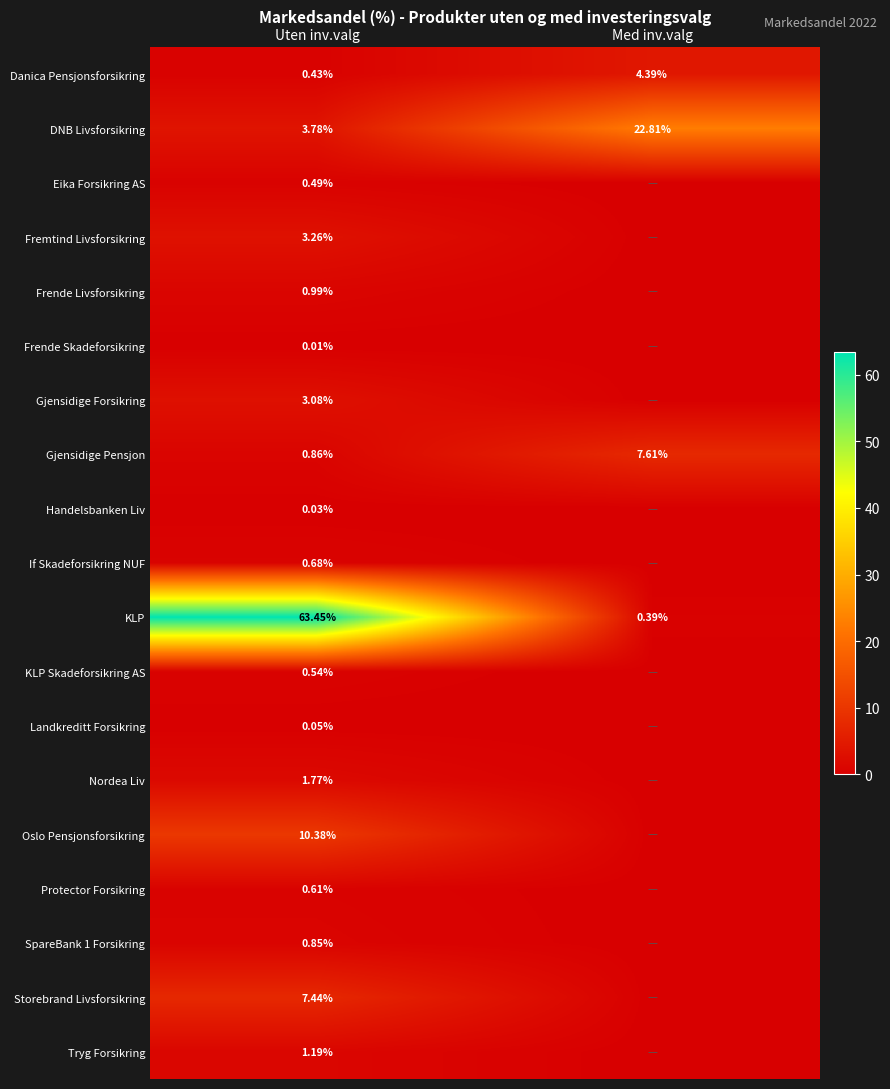

Between Med inv.valg and Uten inv.valg, which is larger?

Med inv.valg